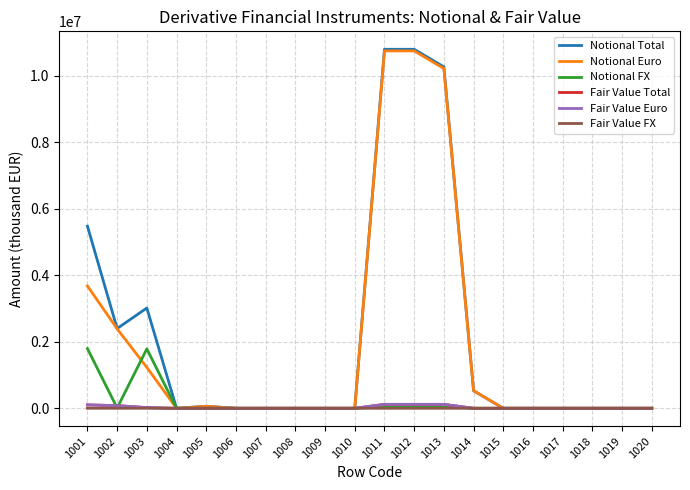

How many values in the Fair Value Total series exceed 0?

7